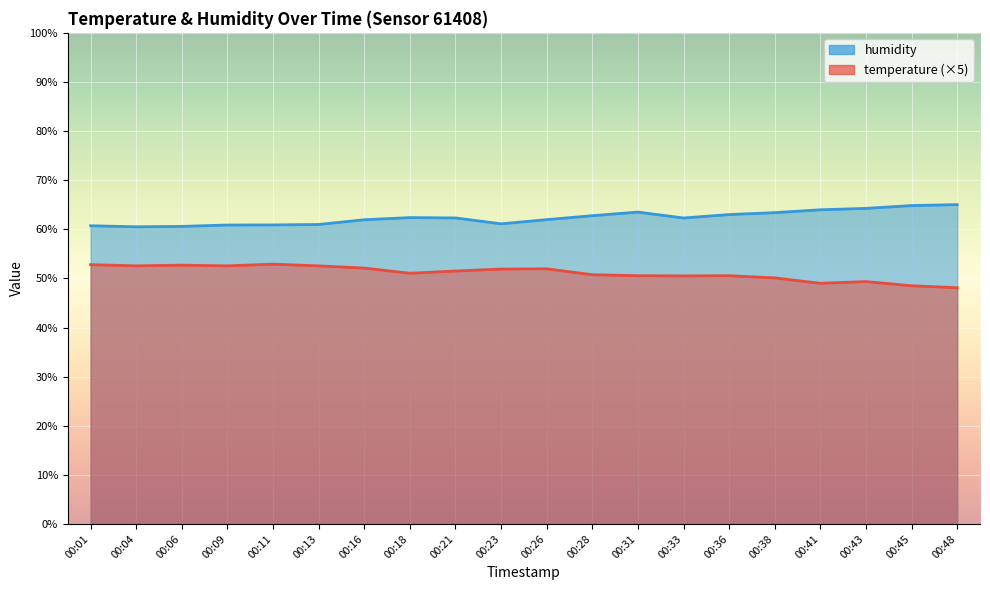

Which series changed the most between 00:28 and 00:48?

temperature